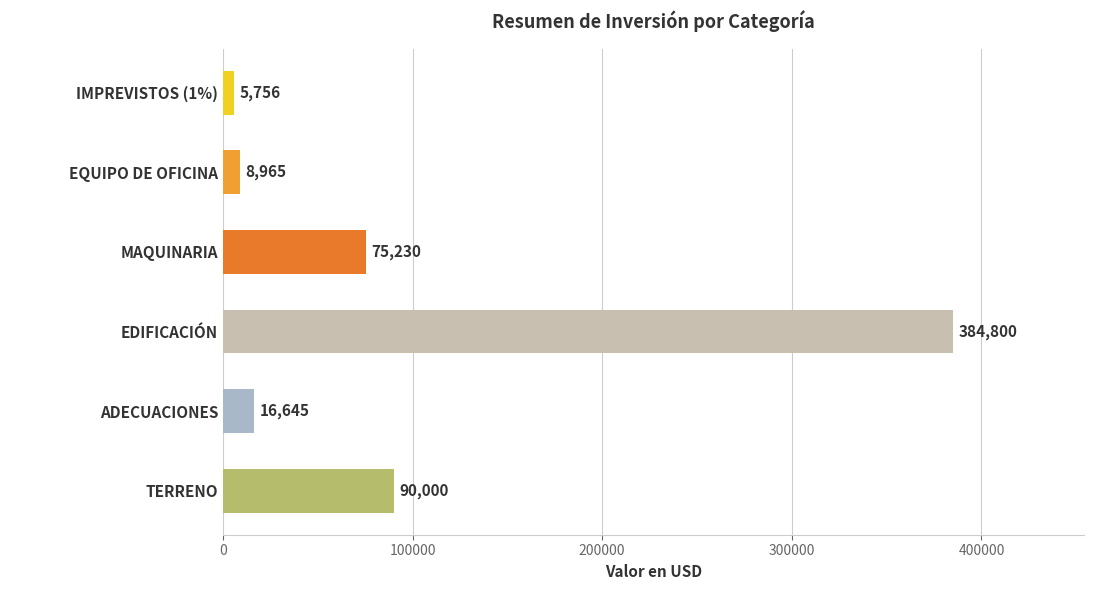

Count the number of categories in the chart.

6